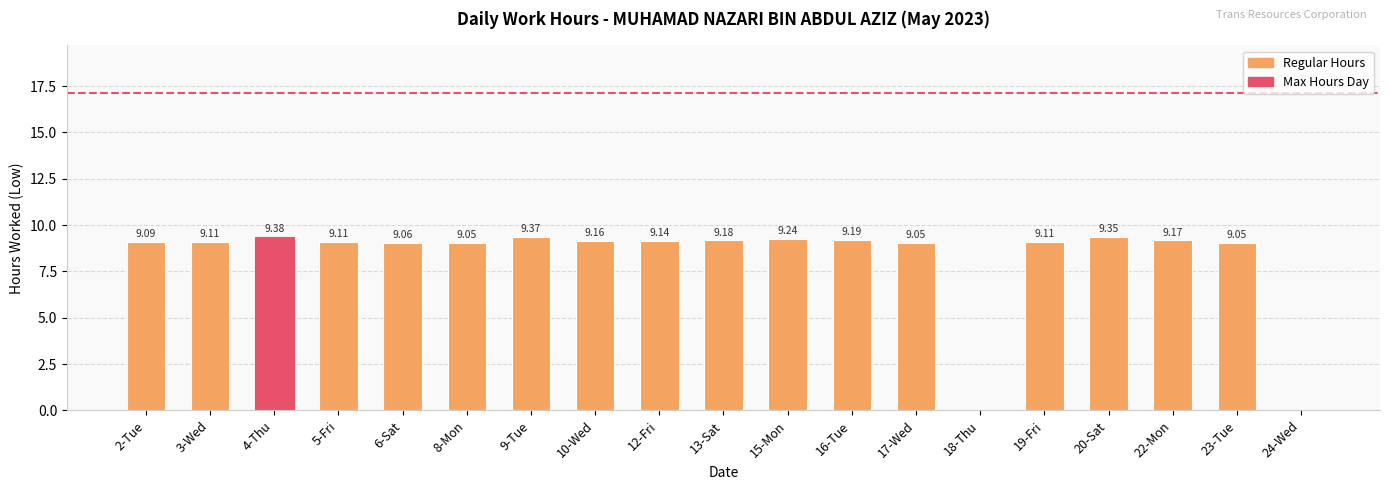

What is the average value?

8.2